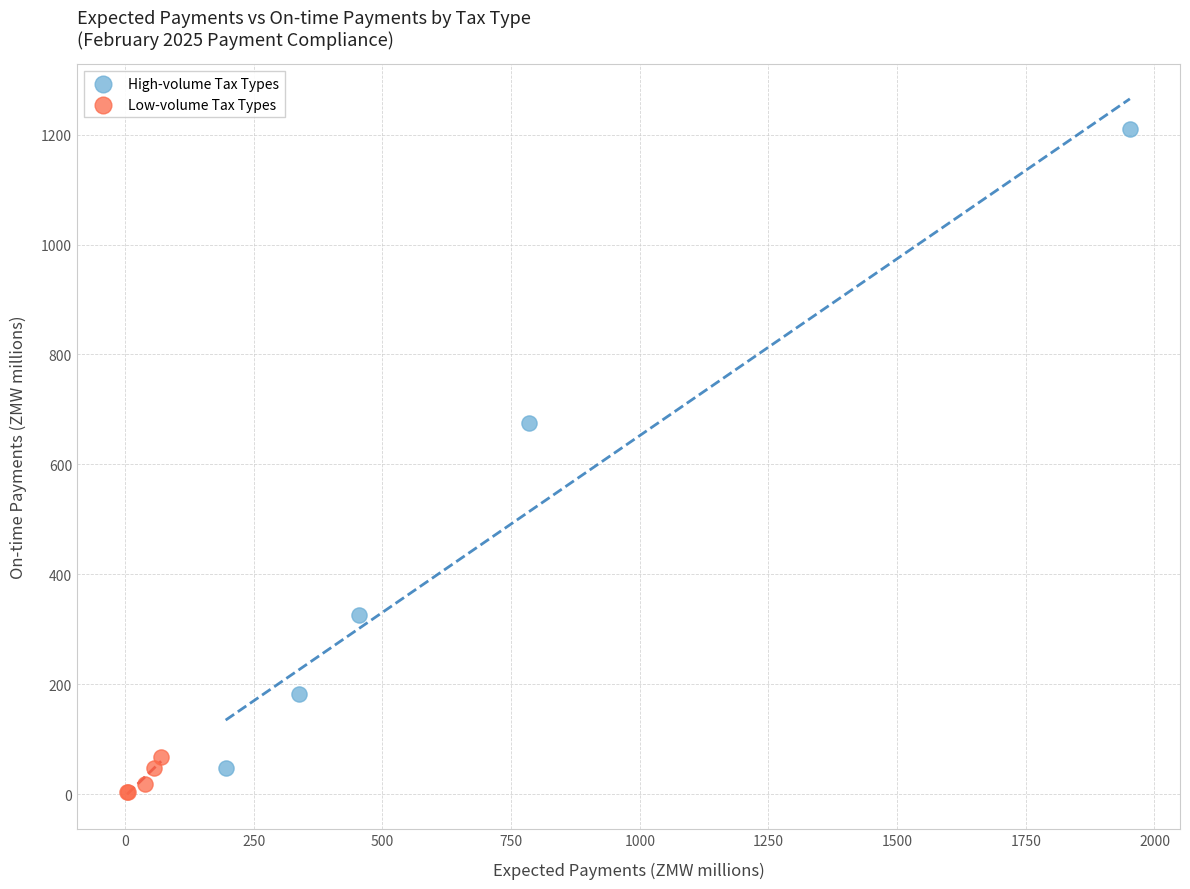

Which series reaches the maximum Y coordinate?

High-volume Tax Types